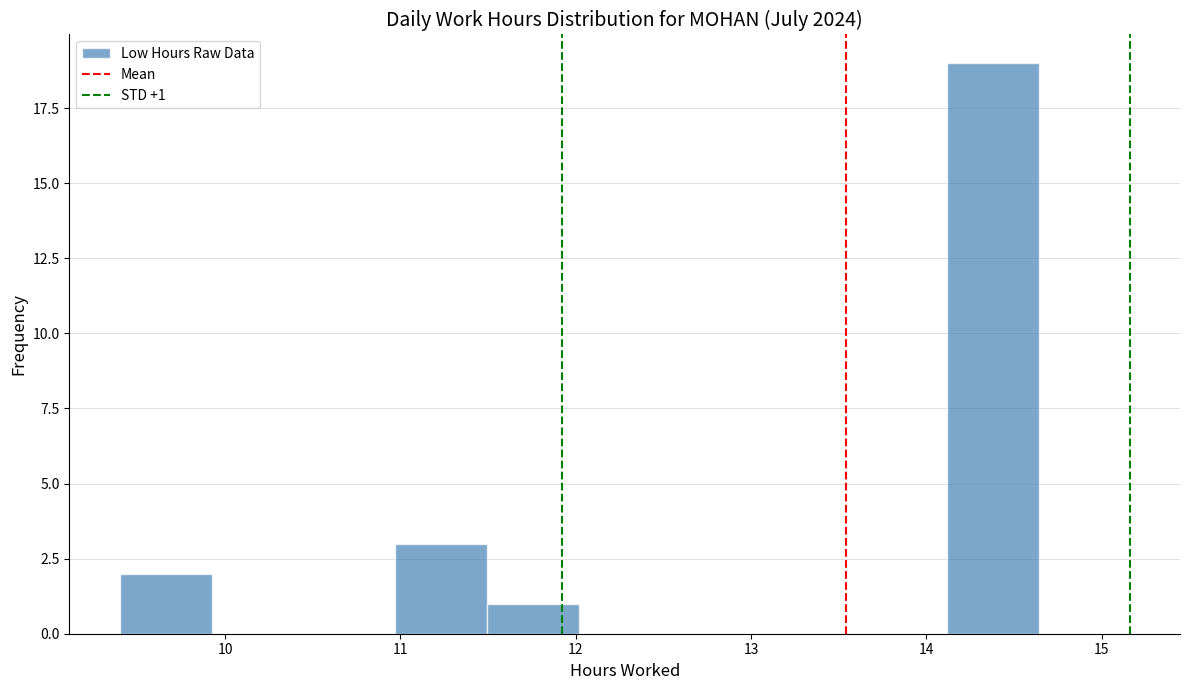

Over which range of the x-axis is the bar tallest?

14.1 to 14.6